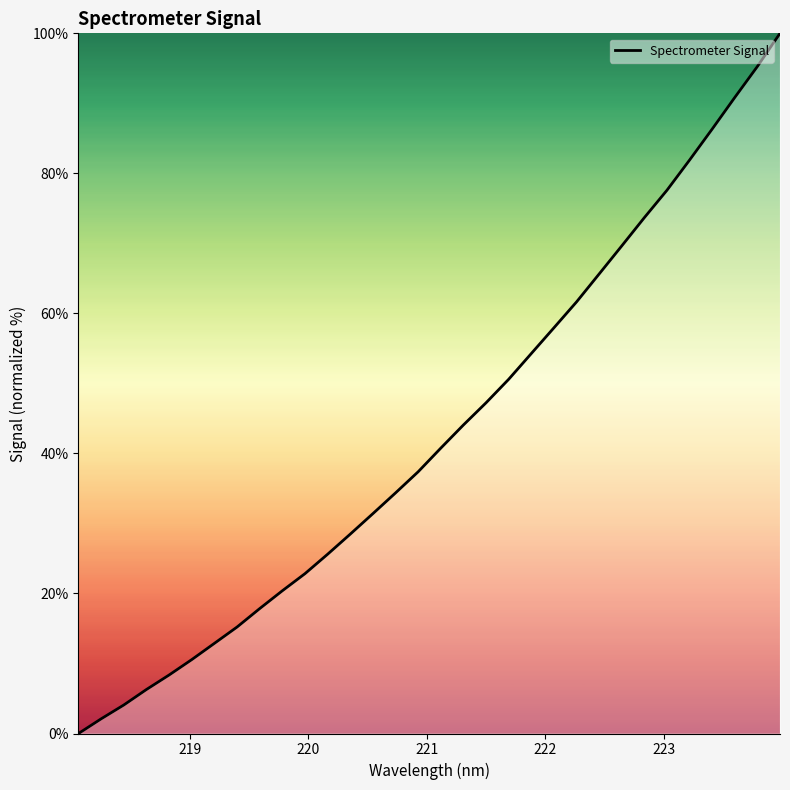

What is the greatest value displayed?

100.0